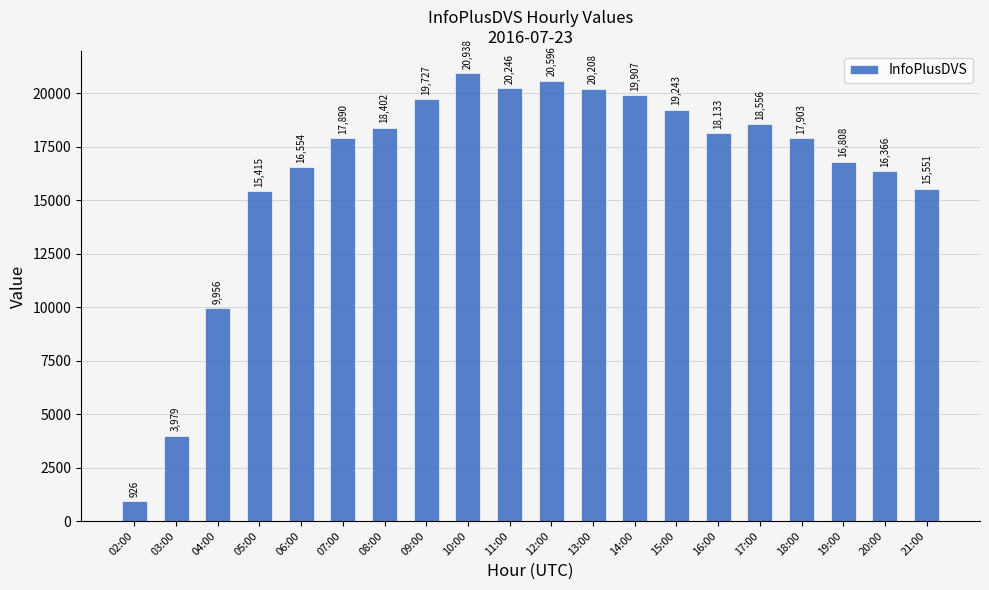

Rank the categories by value from lowest to highest.

02:00, 03:00, 04:00, 05:00, 21:00, 20:00, 06:00, 19:00, 07:00, 18:00, 16:00, 08:00, 17:00, 15:00, 09:00, 14:00, 13:00, 11:00, 12:00, 10:00